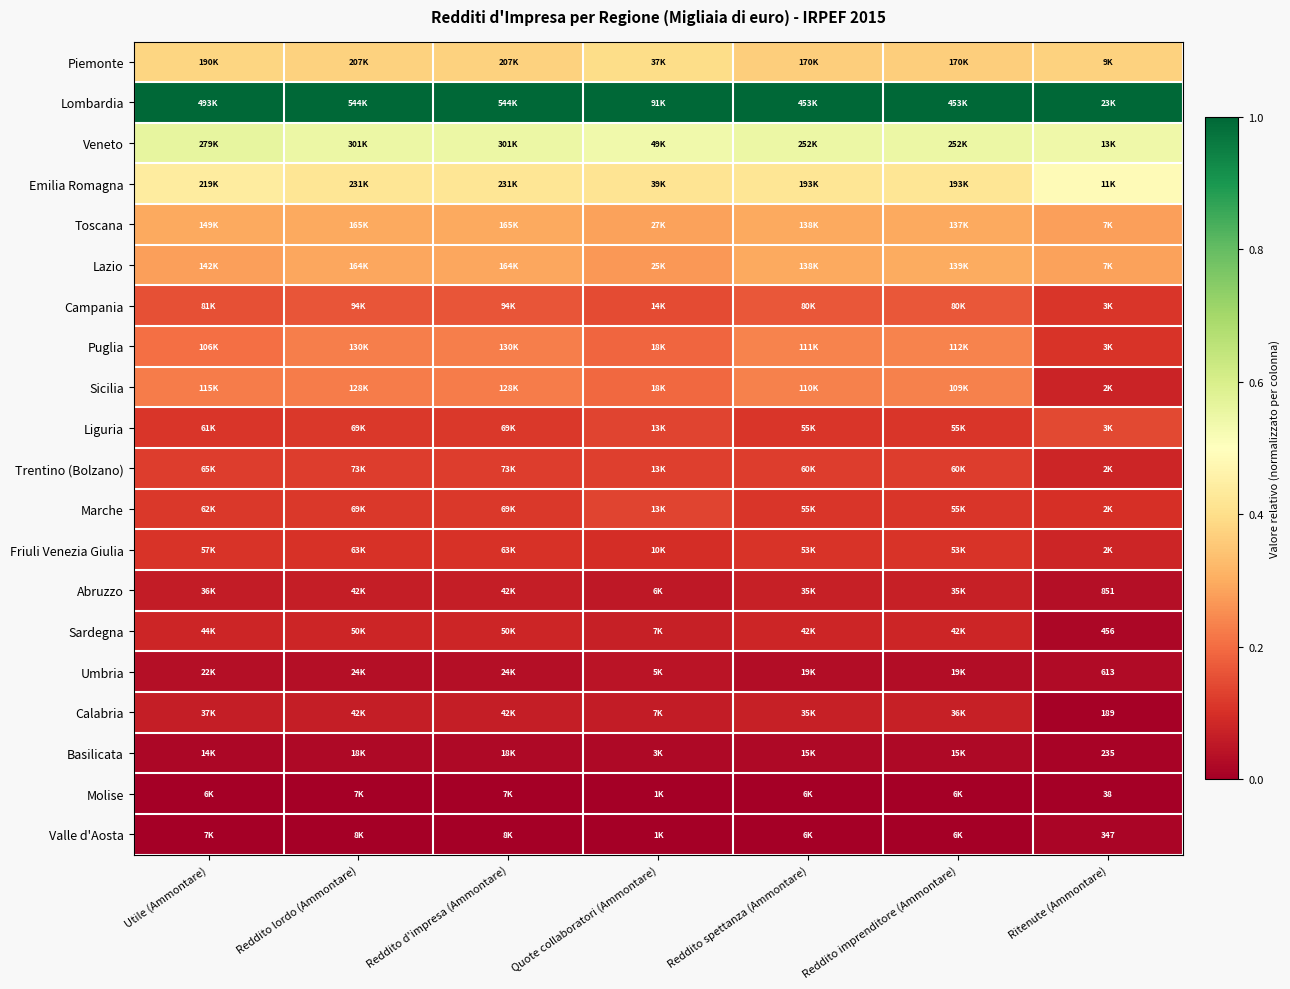

True or false: Trentino (Bolzano) has a value of 0.1 at Ritenute (Ammontare).

True